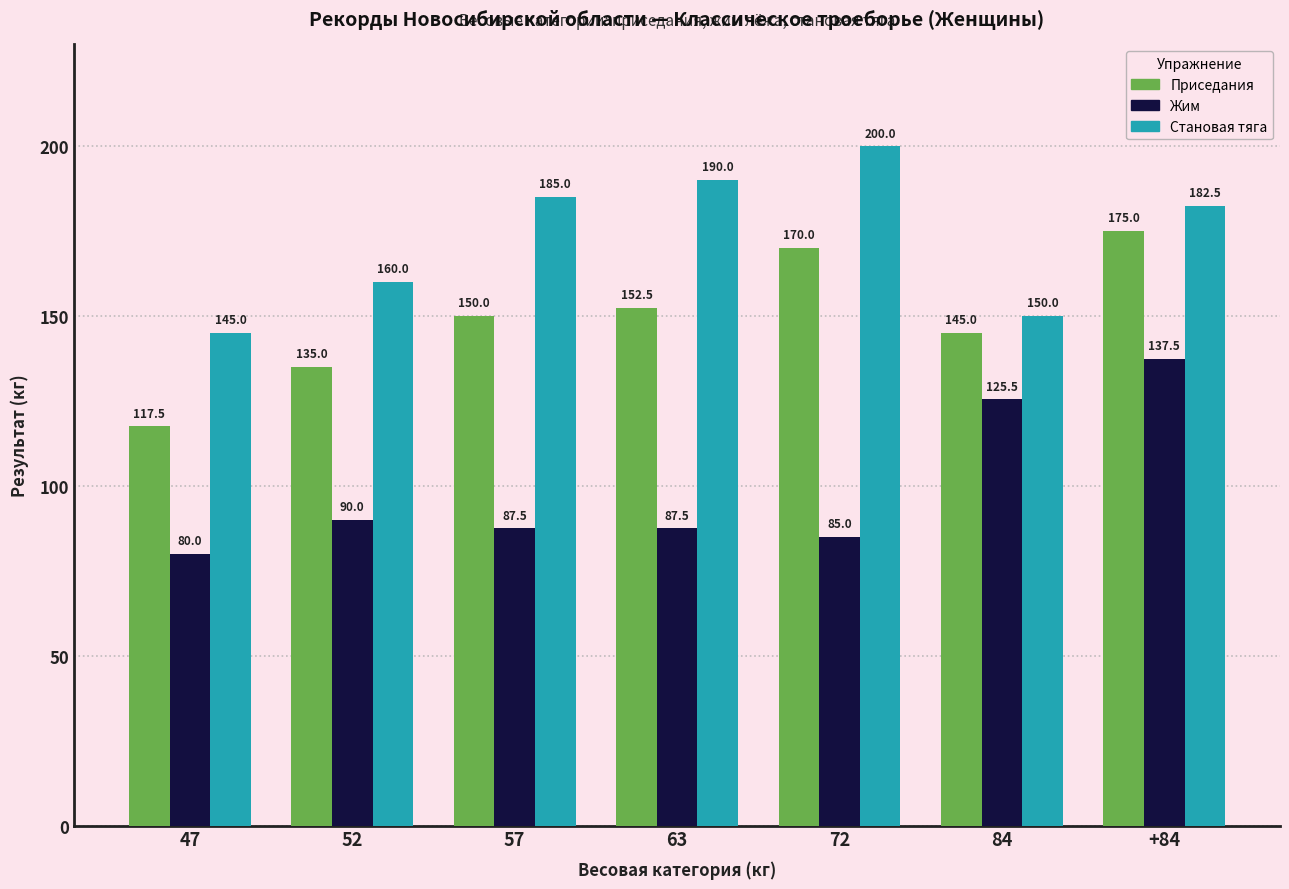

Is it true that Становая тяга equals 85.3 at 84?

False